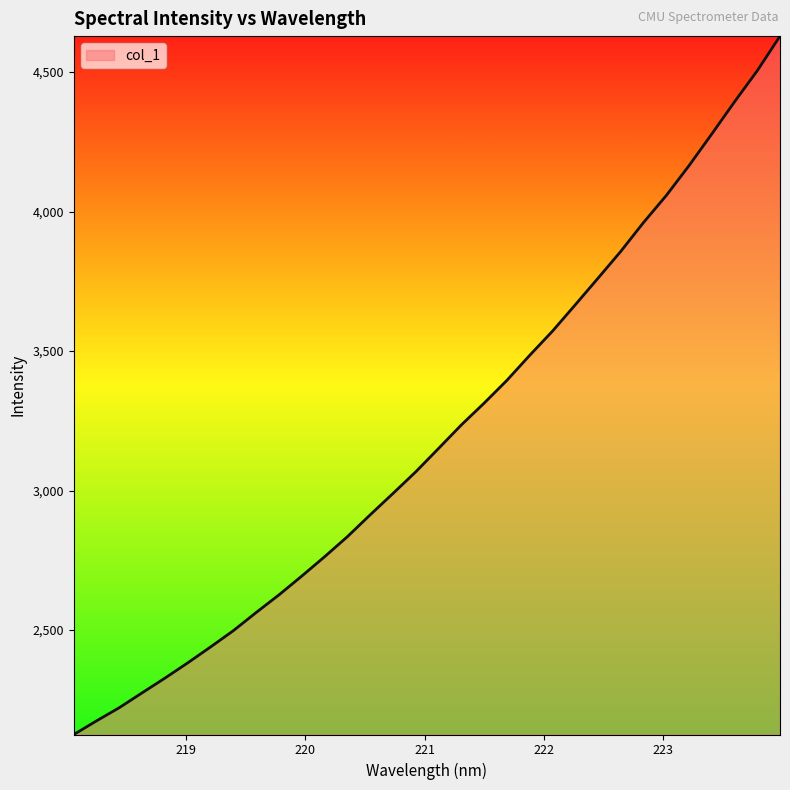

What is the maximum value shown in the chart?

4628.8